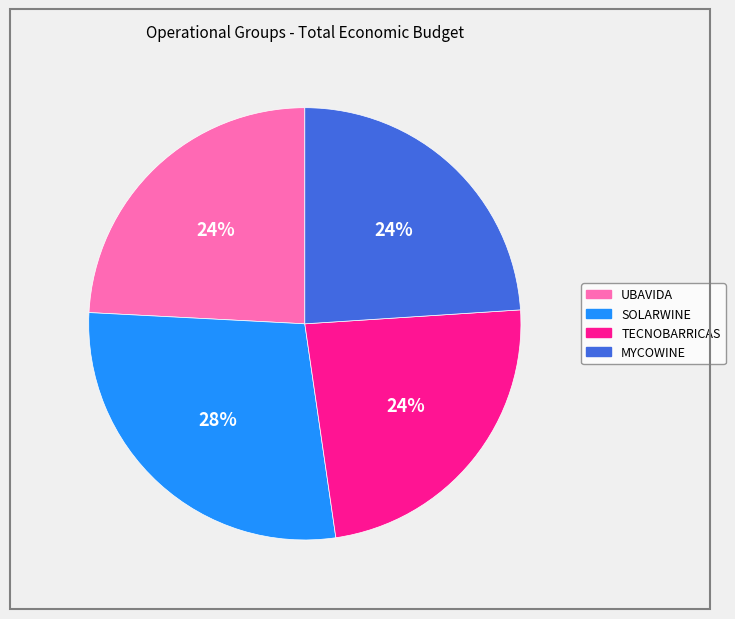

Combined, do TECNOBARRICAS and UBAVIDA account for over 50%?

No